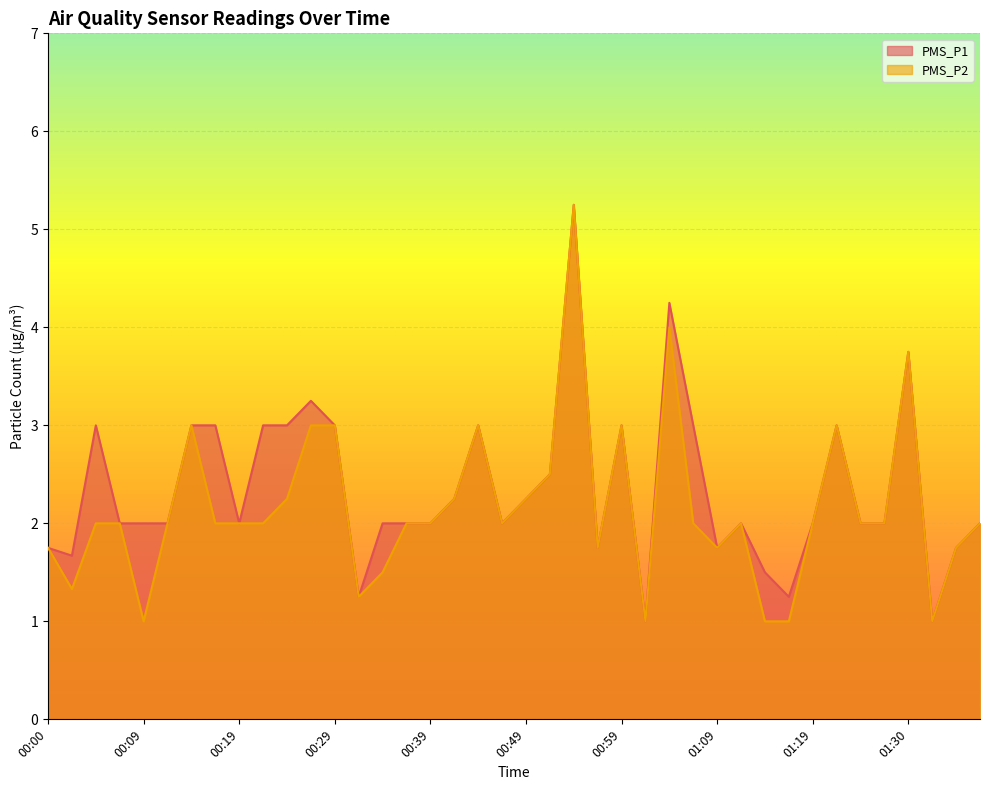

What is the label of the 10th point from the right?

01:14